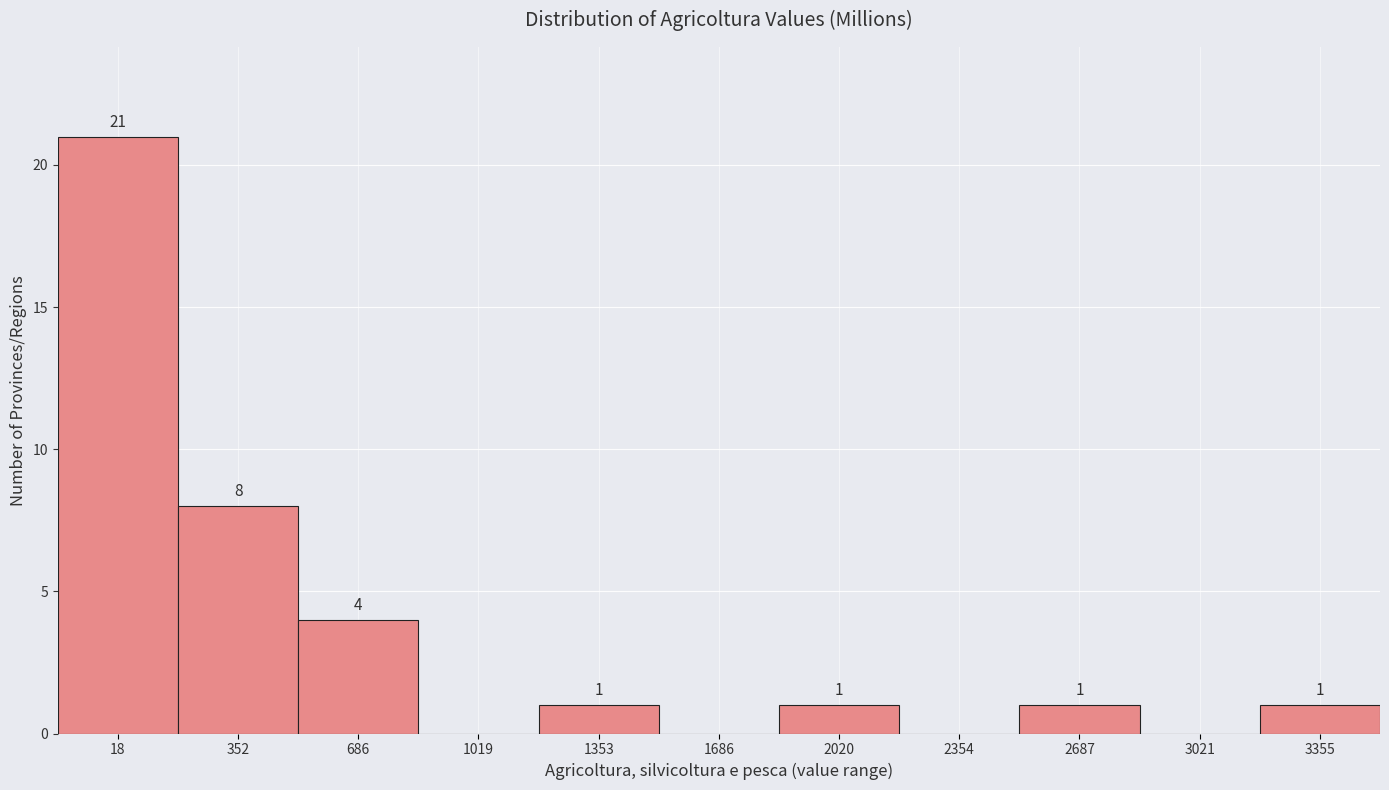

Reading left to right, extract all data points from this chart.

18=21	352=8	686=4	1019=0	1353=1	1686=0	2020=1	2354=0	2687=1	3021=0	3355=1